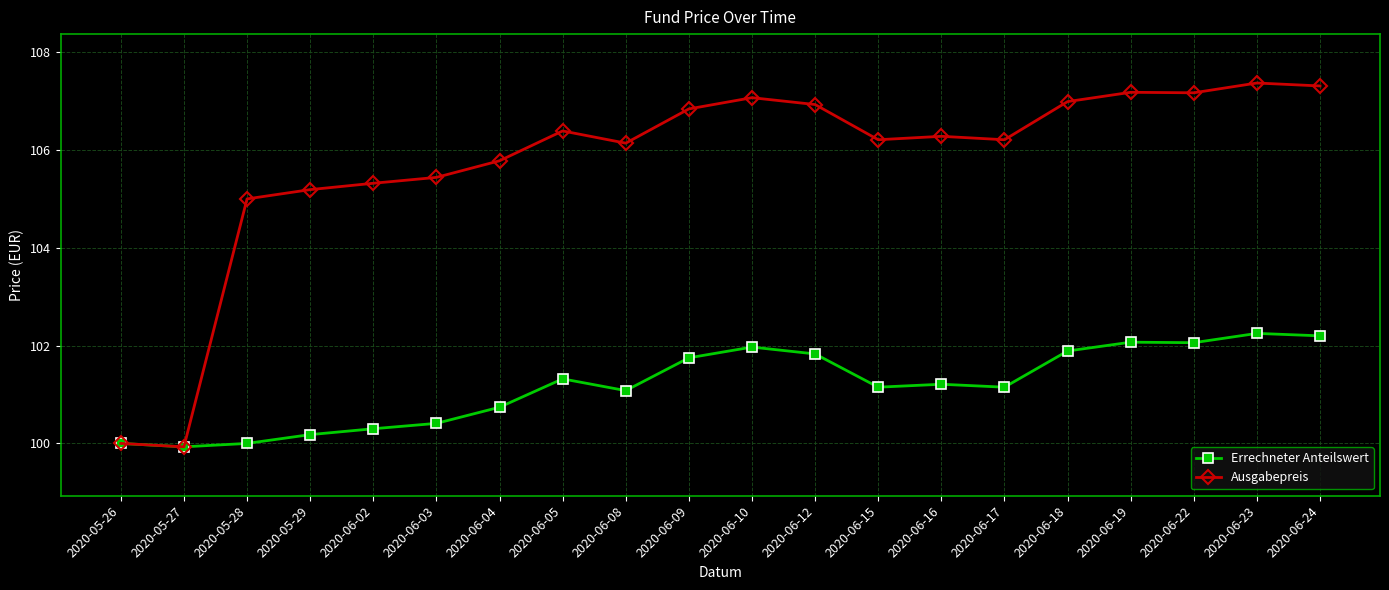

Which series has the largest range (max minus min)?

Ausgabepreis